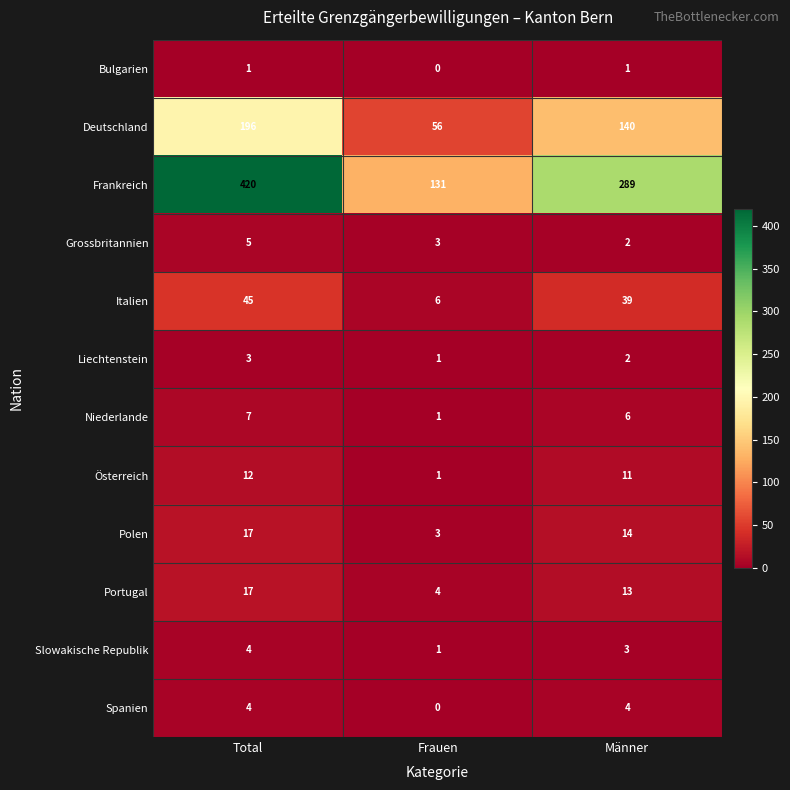

What is the maximum value for Frankreich?

420